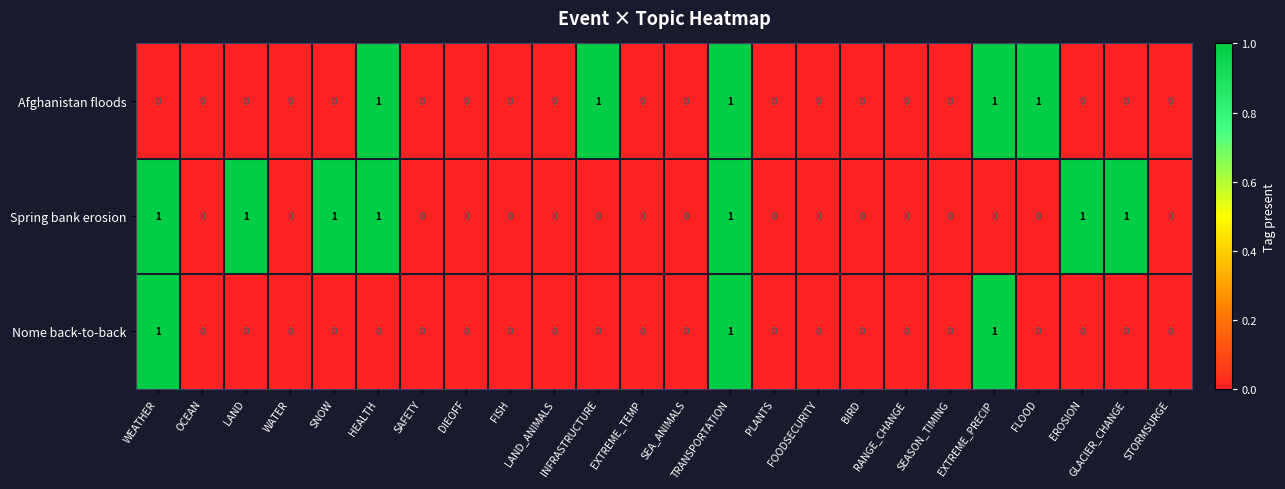

Between DIEOFF and GLACIER_CHANGE, which series saw the biggest shift?

Spring bank erosion